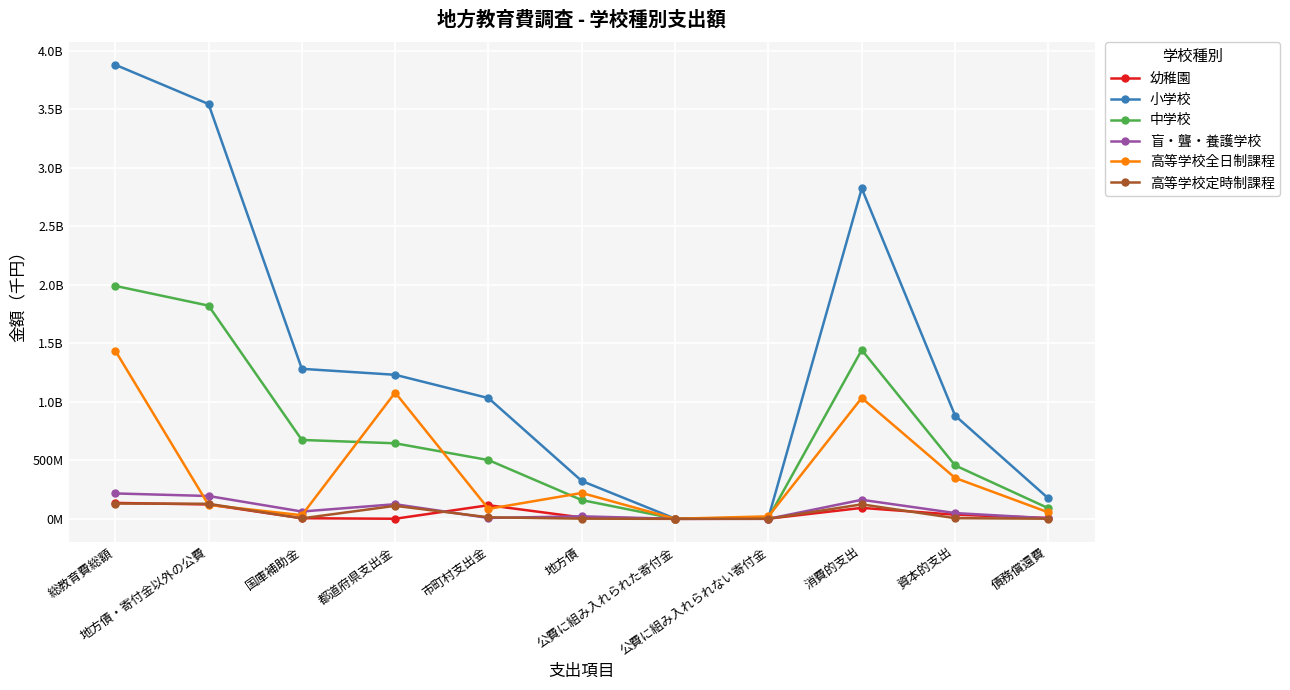

Is the value of 幼稚園 at 消費的支出 greater than the value of 盲・聾・養護学校 at 債務償還費?

Yes